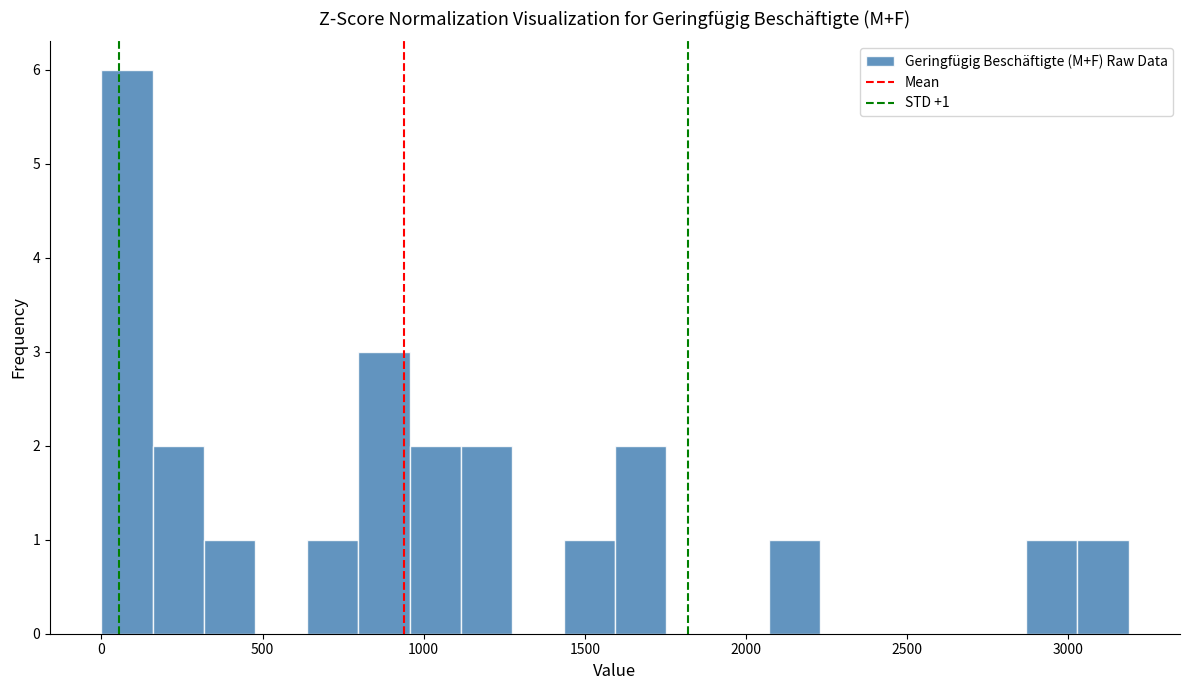

Around what value on the x-axis is the tallest bar? Give the approximate position of its centre, as read against the axis.

100